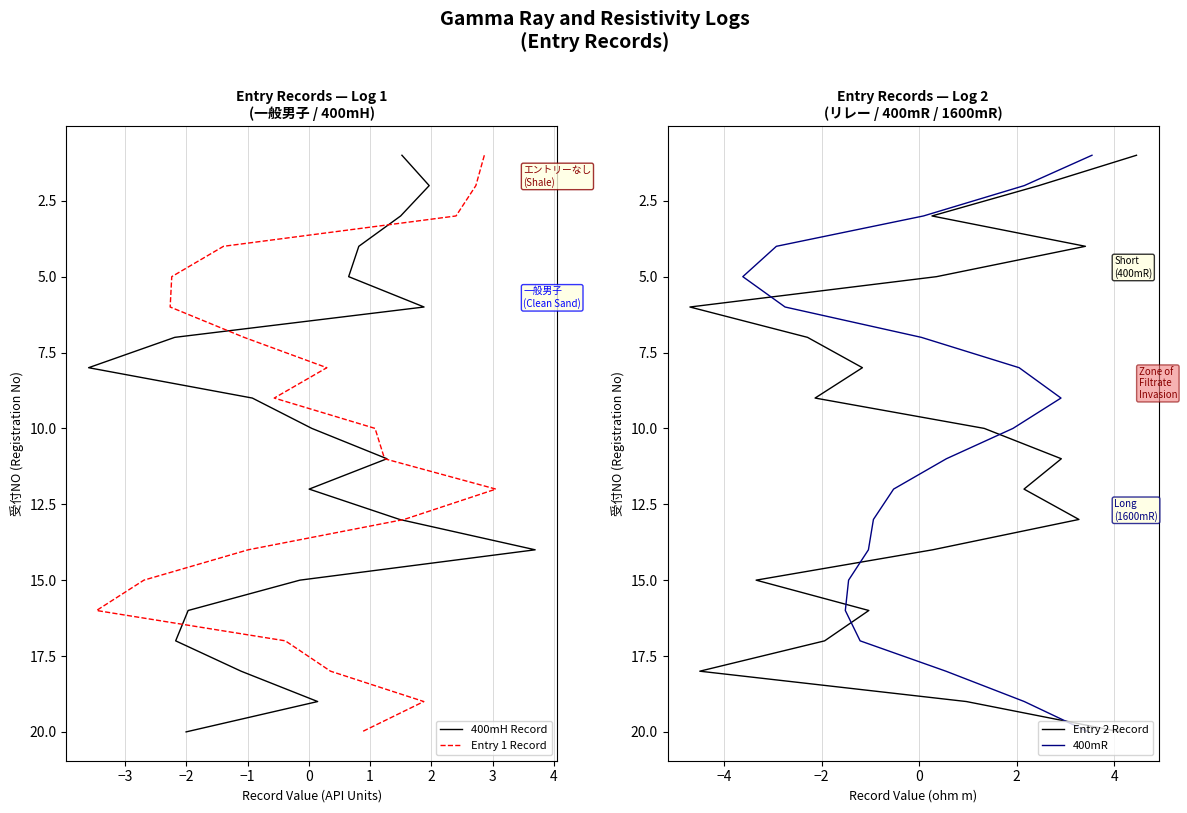

True or false: Entry 2 Record and Entry 1 Record cross at least once.

False